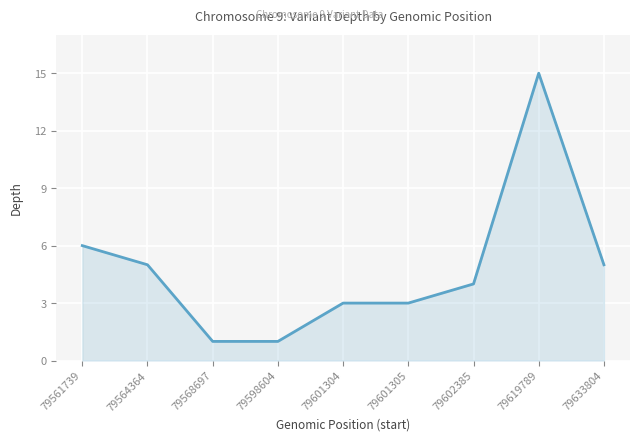

Which has a higher value, 79561739 or 79601304?

79561739